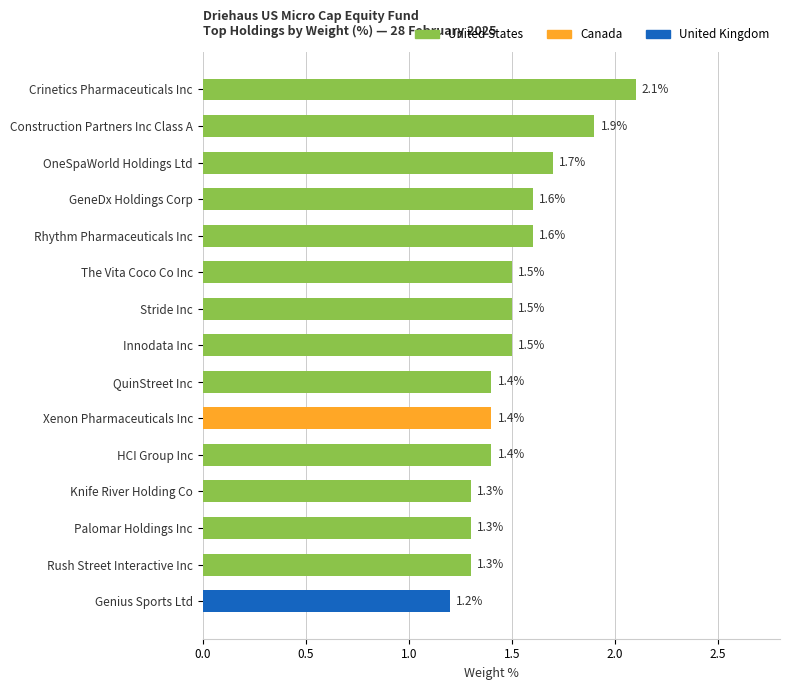

Is it true that the value at The Vita Coco Co Inc is 1.5?

True